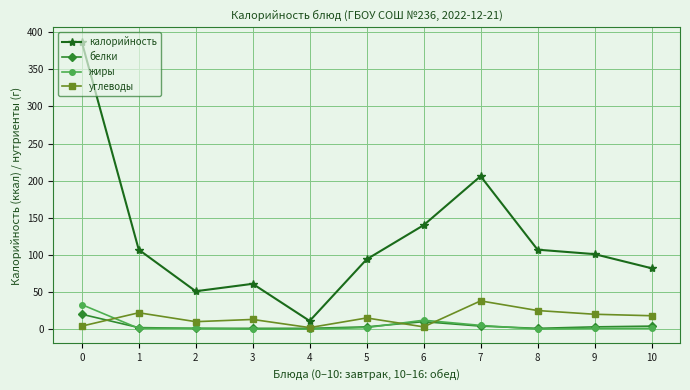

Which series has the widest spread of values?

калорийность